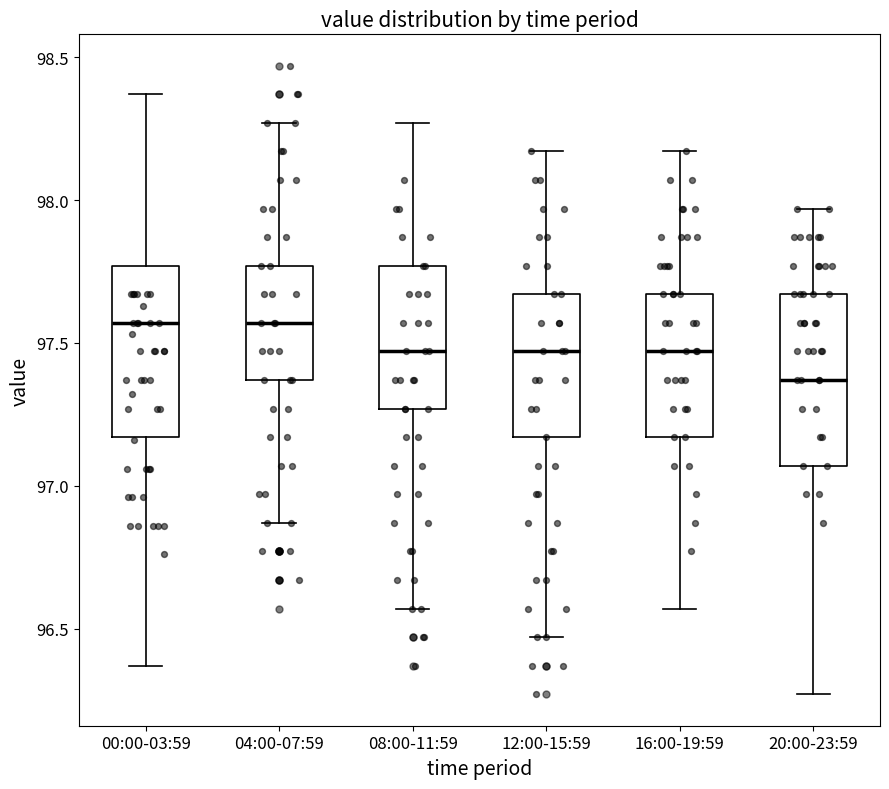

Reading left to right, read every box against the y-axis: the position of its median line, the range the box covers, and the ends of its whiskers. The values are not printed on the chart, so give them approximately, as read against the axis.

00:00-03:59: median 97.55, box 97.15 to 97.75, whiskers 96.35 to 98.35
04:00-07:59: median 97.55, box 97.35 to 97.75, whiskers 96.85 to 98.25
08:00-11:59: median 97.45, box 97.25 to 97.75, whiskers 96.55 to 98.25
12:00-15:59: median 97.45, box 97.15 to 97.65, whiskers 96.45 to 98.15
16:00-19:59: median 97.45, box 97.15 to 97.65, whiskers 96.55 to 98.15
20:00-23:59: median 97.35, box 97.05 to 97.65, whiskers 96.25 to 97.95